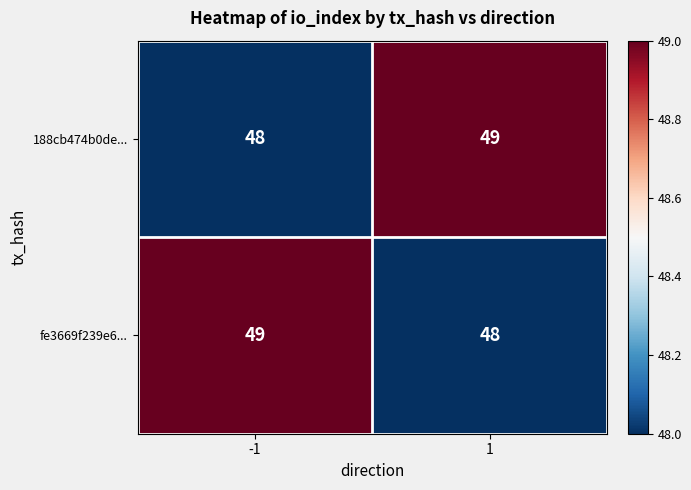

Rank the categories by fe3669f239e6... value from lowest to highest.

1, -1